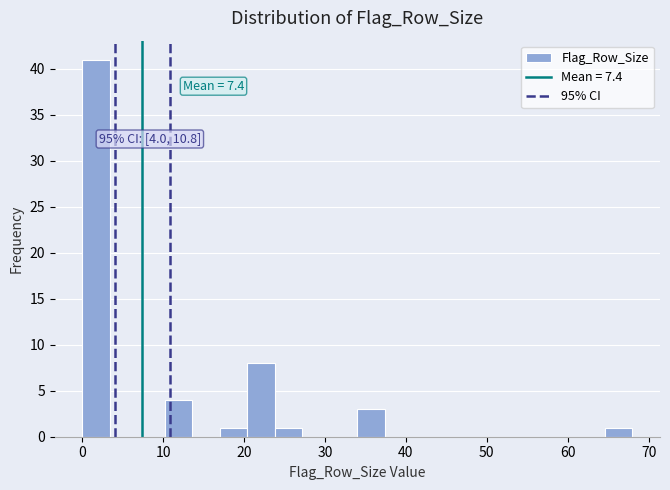

Read against the x-axis, roughly where is the centre of the tallest bar?

2